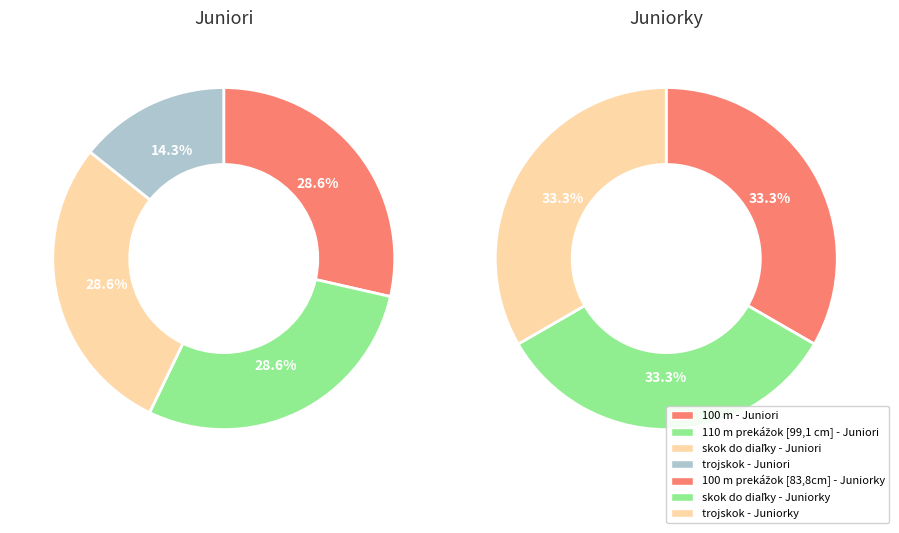

Is the sum of skok do diaľky - Juniorky and trojskok - Juniori greater than half?

No